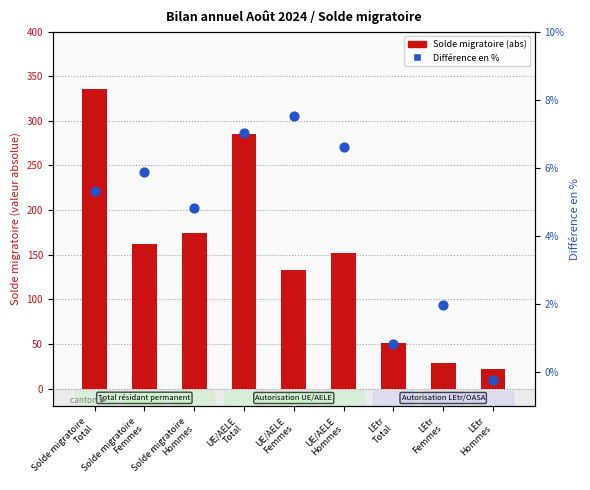

Which series contains the highest Y value?

Solde migratoire (abs)